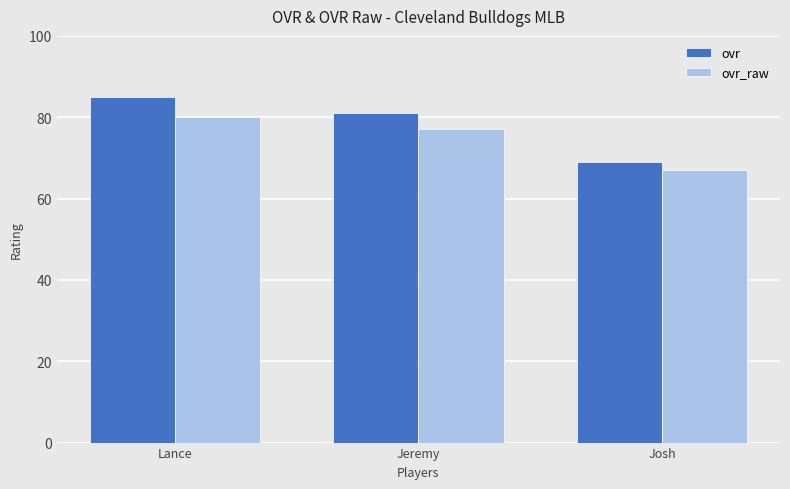

What is the value of the ovr_raw bar at the 2nd from the left?

77